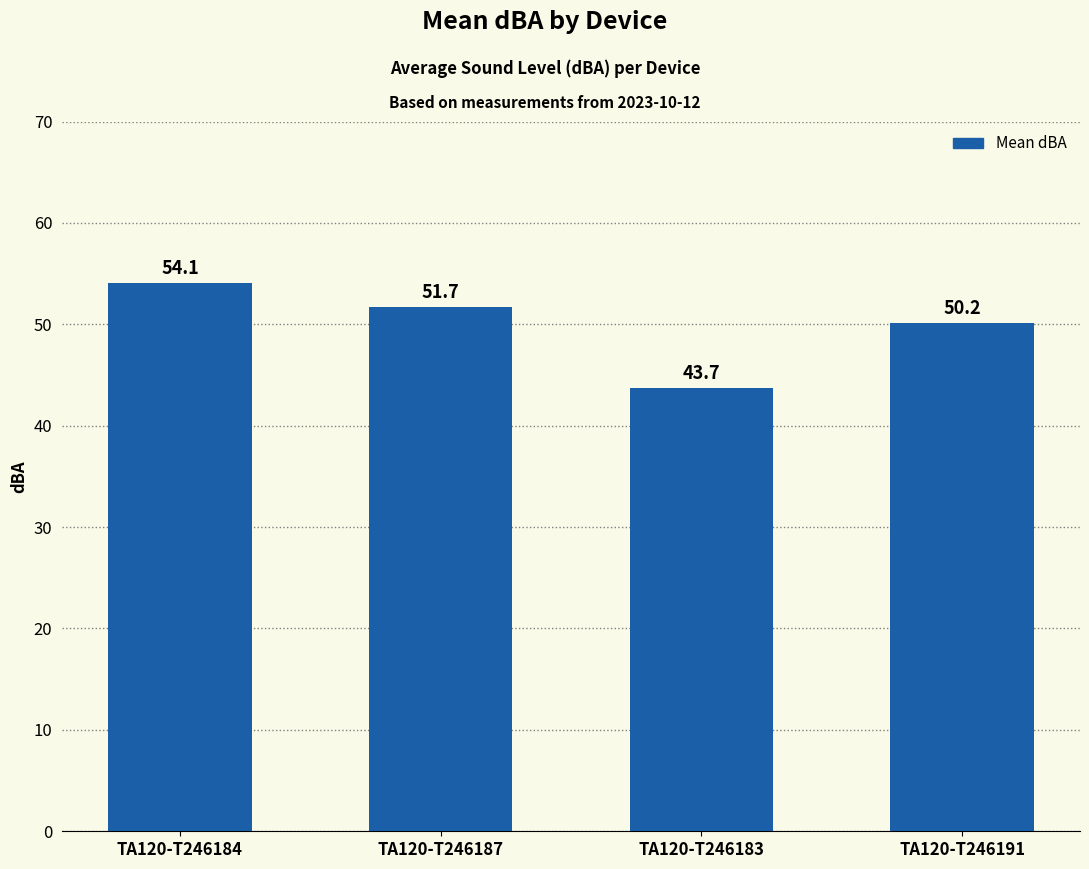

What is the change in value from TA120-T246183 to TA120-T246191?

+6.5